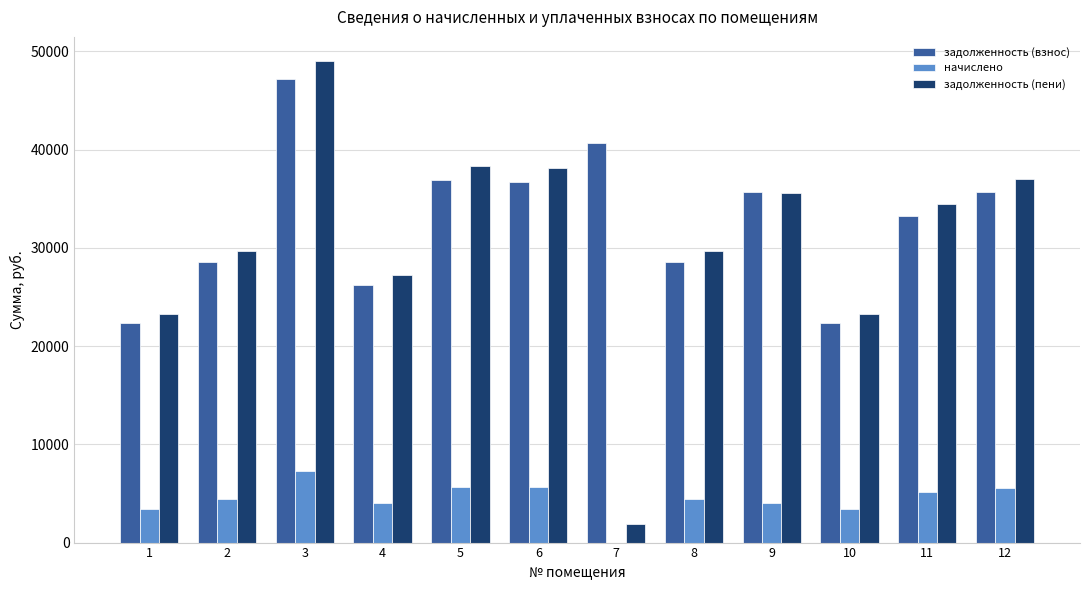

What is the highest value of the задолженность (взнос) series?

47186.9